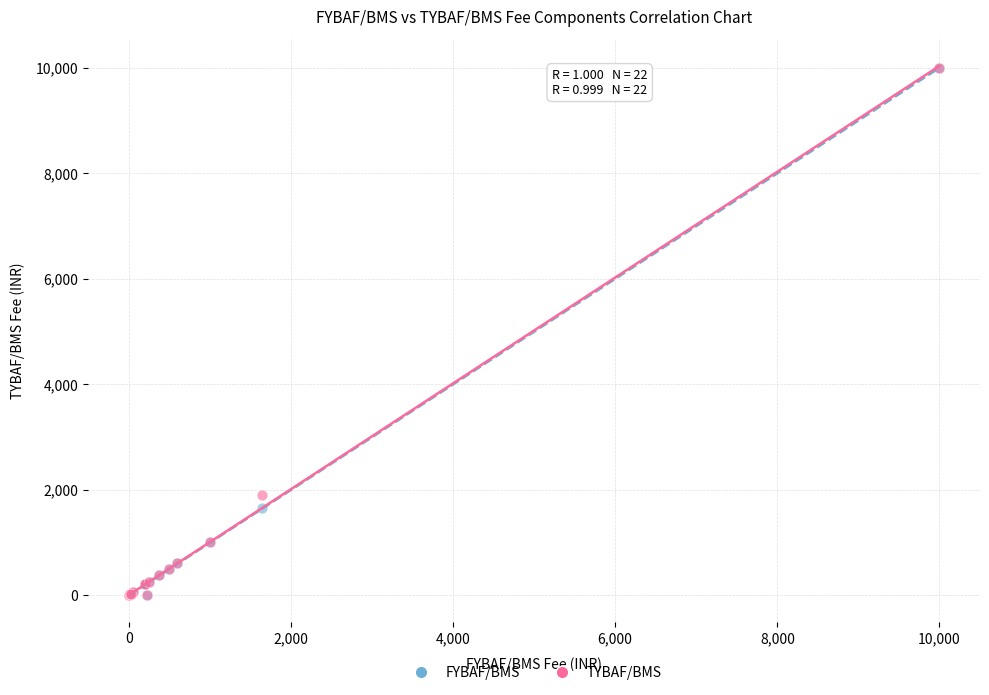

In the FYBAF/BMS series, what Y value is closest to 5000?

1641